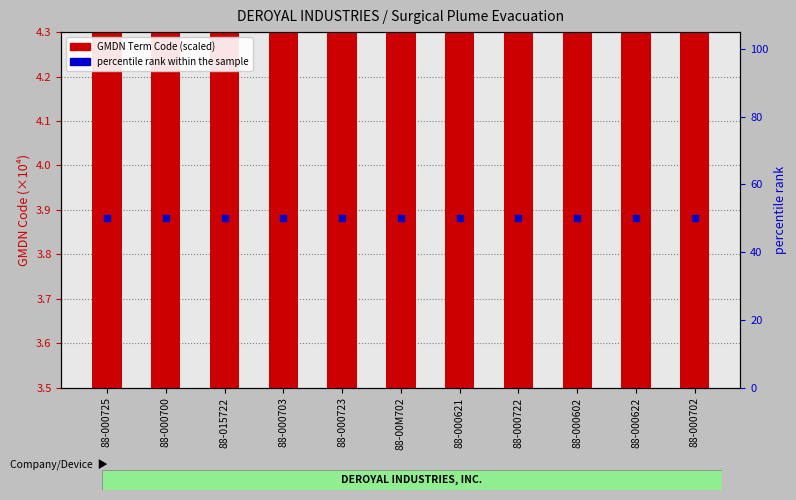

What is the total value across all series at 88-000722?

53.8